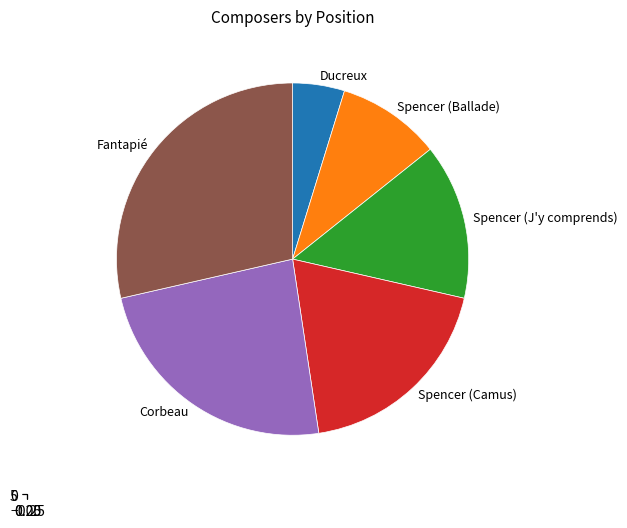

Approximately how many times larger is the value at Spencer compared to Spencer?

1.3